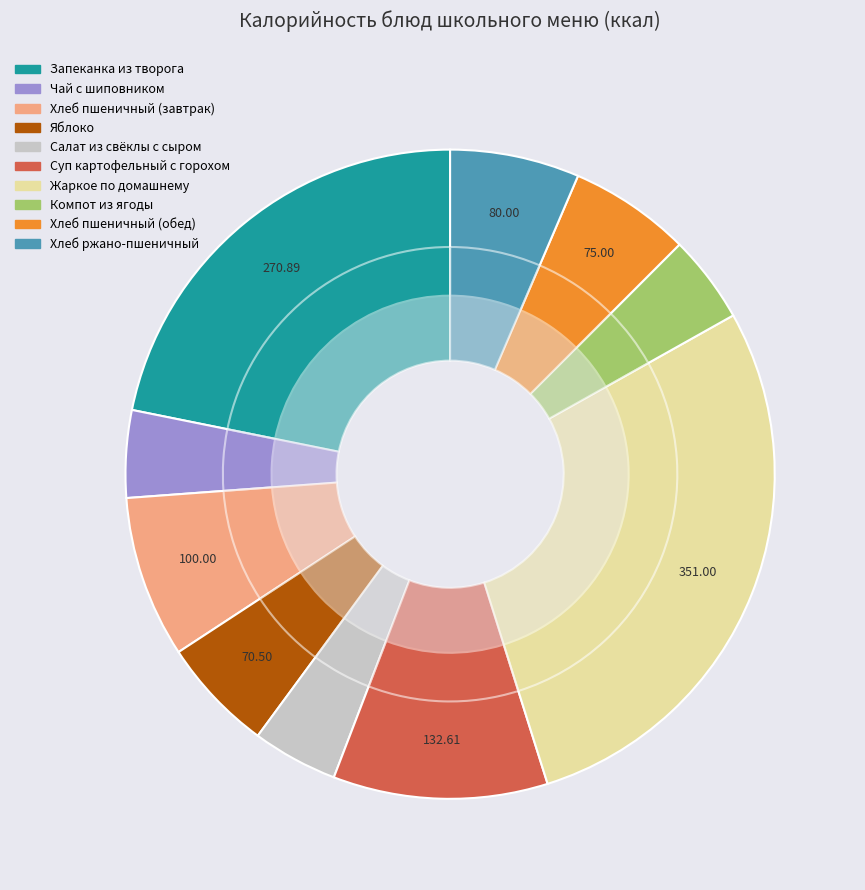

The Хлеб ржано-пшеничный slice represents 6% of the pie. True or false?

True